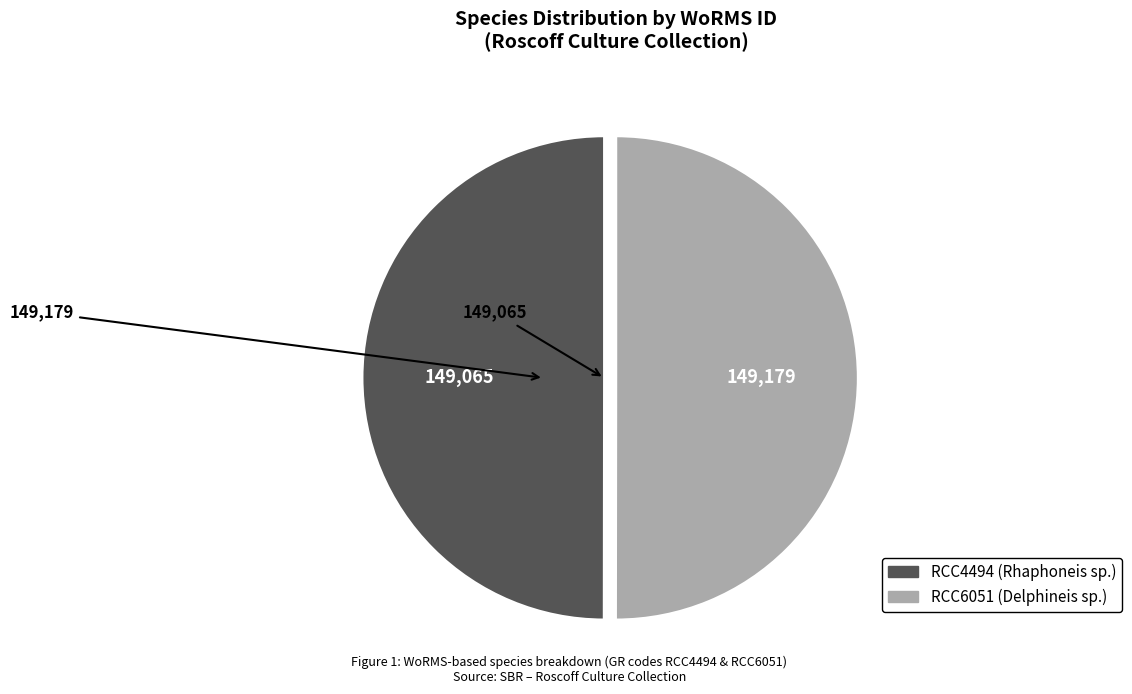

True or false: RCC4494 accounts for 50% of the total.

True